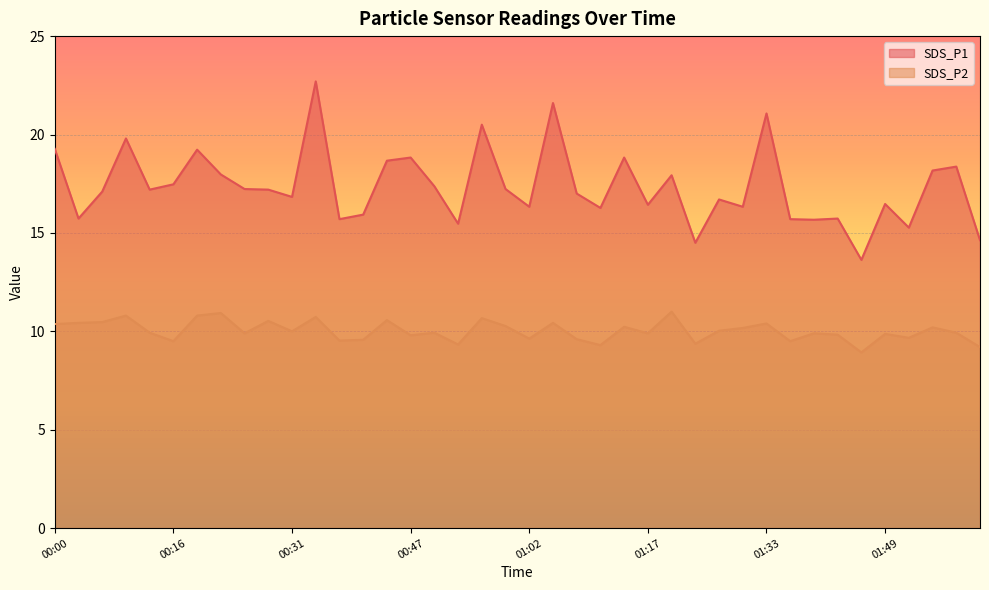

Read the SDS_P2 value at 00:43.

10.6